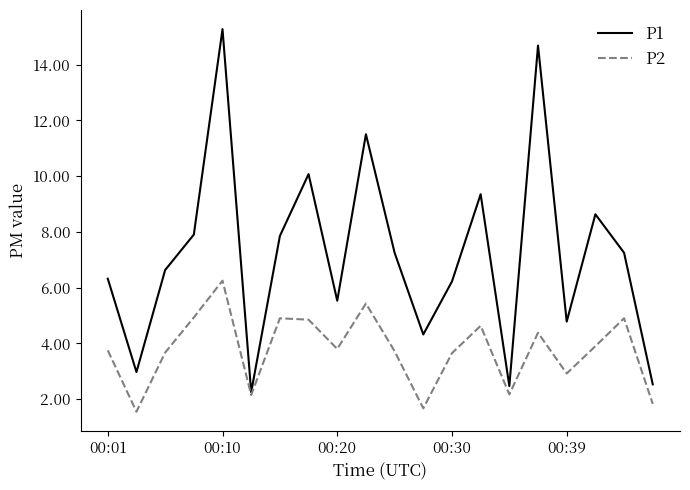

What are all the series names shown in the legend?

P1, P2